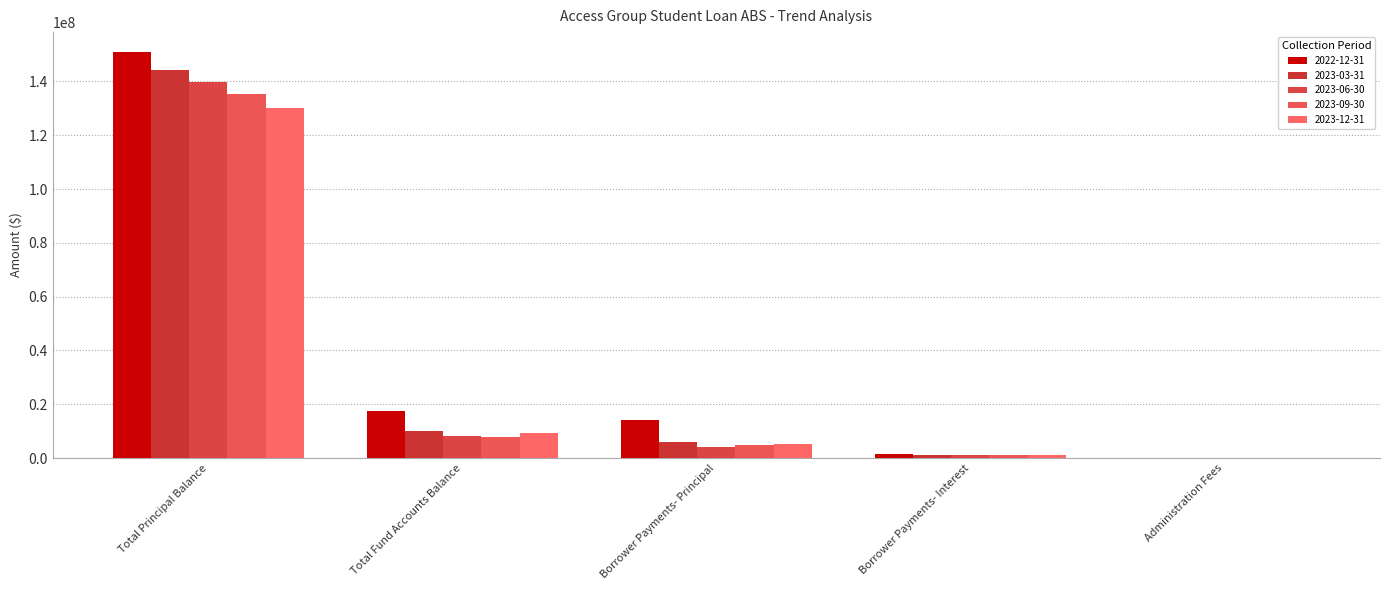

What are all the series names shown in the legend?

2022-12-31, 2023-03-31, 2023-06-30, 2023-09-30, 2023-12-31